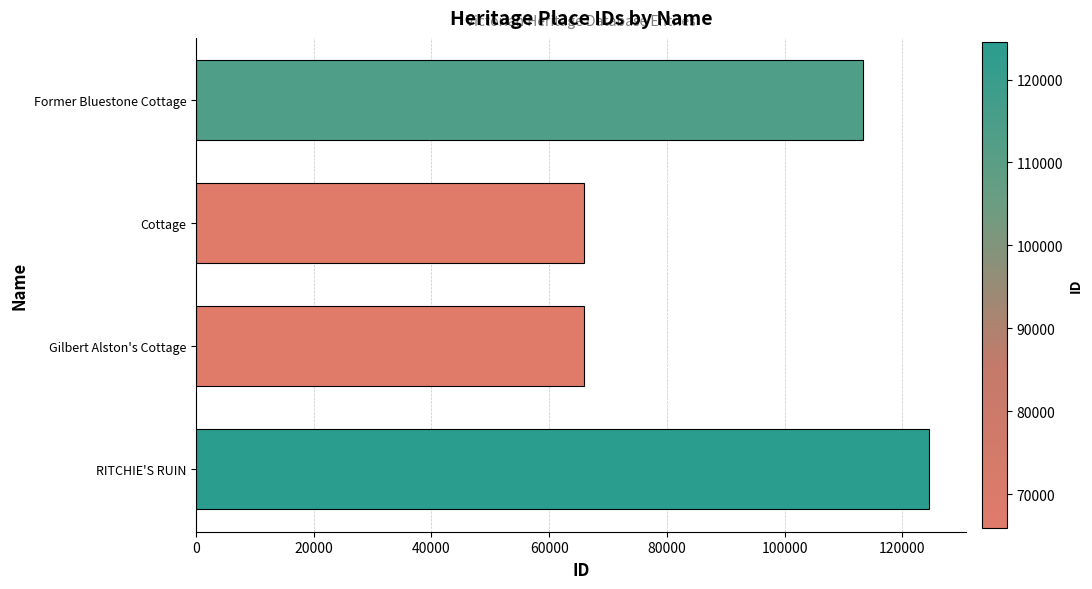

What is the difference between the maximum and second lowest values?

58632